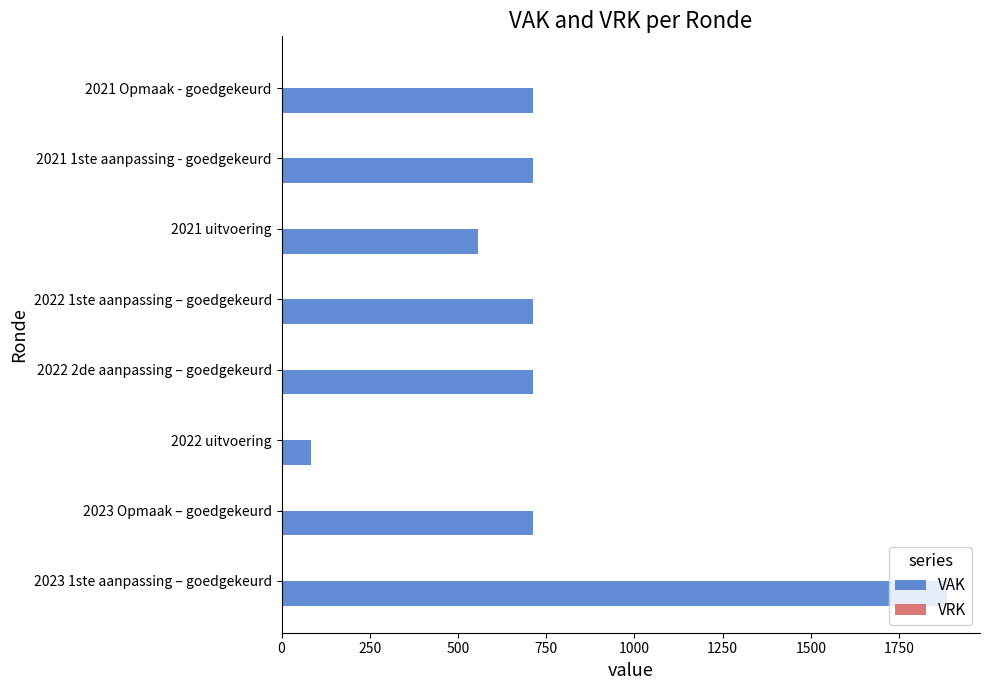

The value at 2023 1ste aanpassing – goedgekeurd is 414. True or false?

False